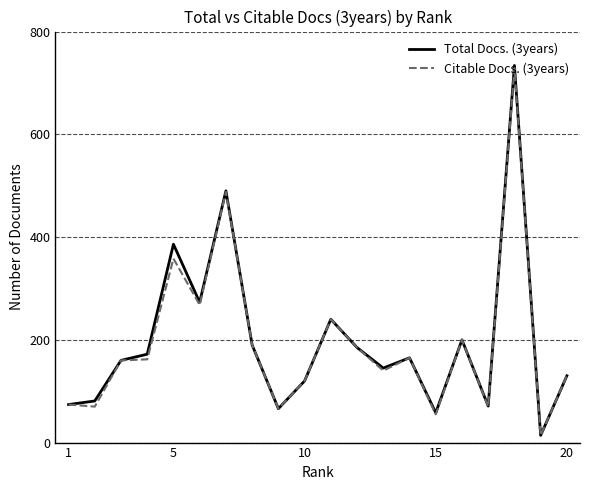

What is the maximum value for Total Docs. (3years)?

734